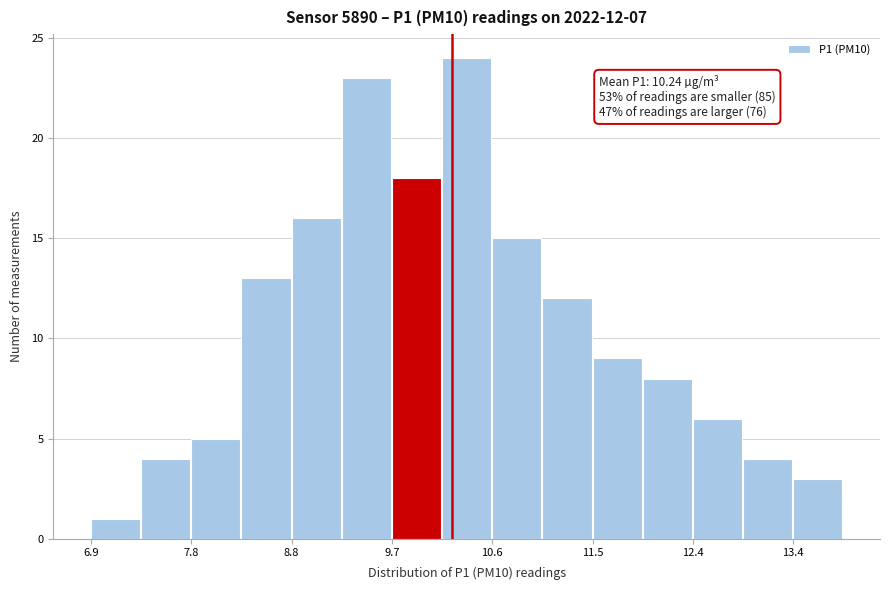

Over which range of the x-axis is the bar tallest?

10.15 to 10.61